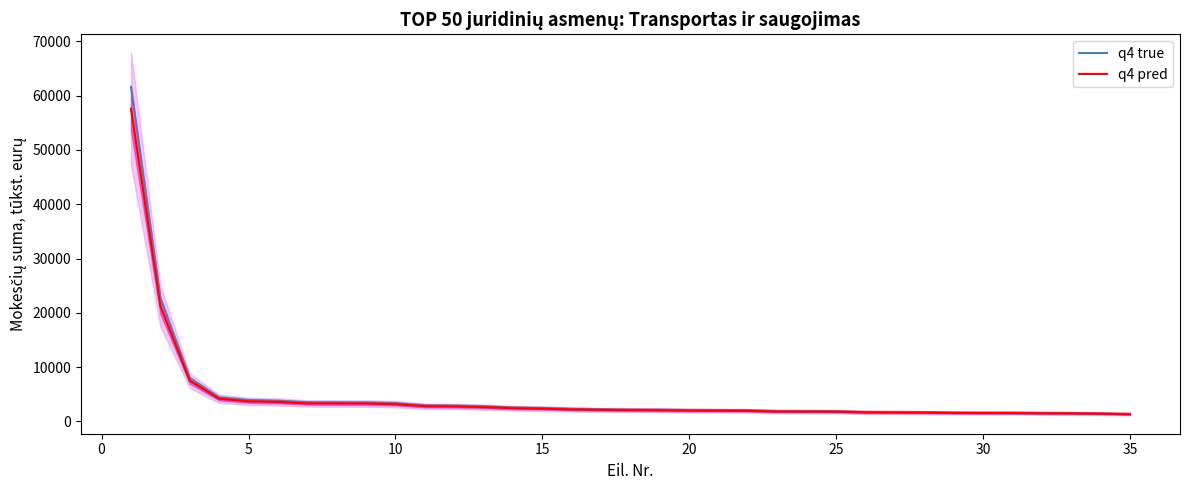

What is the maximum value for q4 pred?

57596